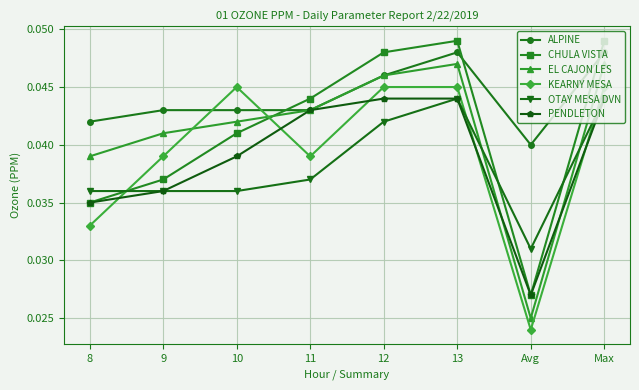

Is it true that PENDLETON equals 0.1 at 13?

False